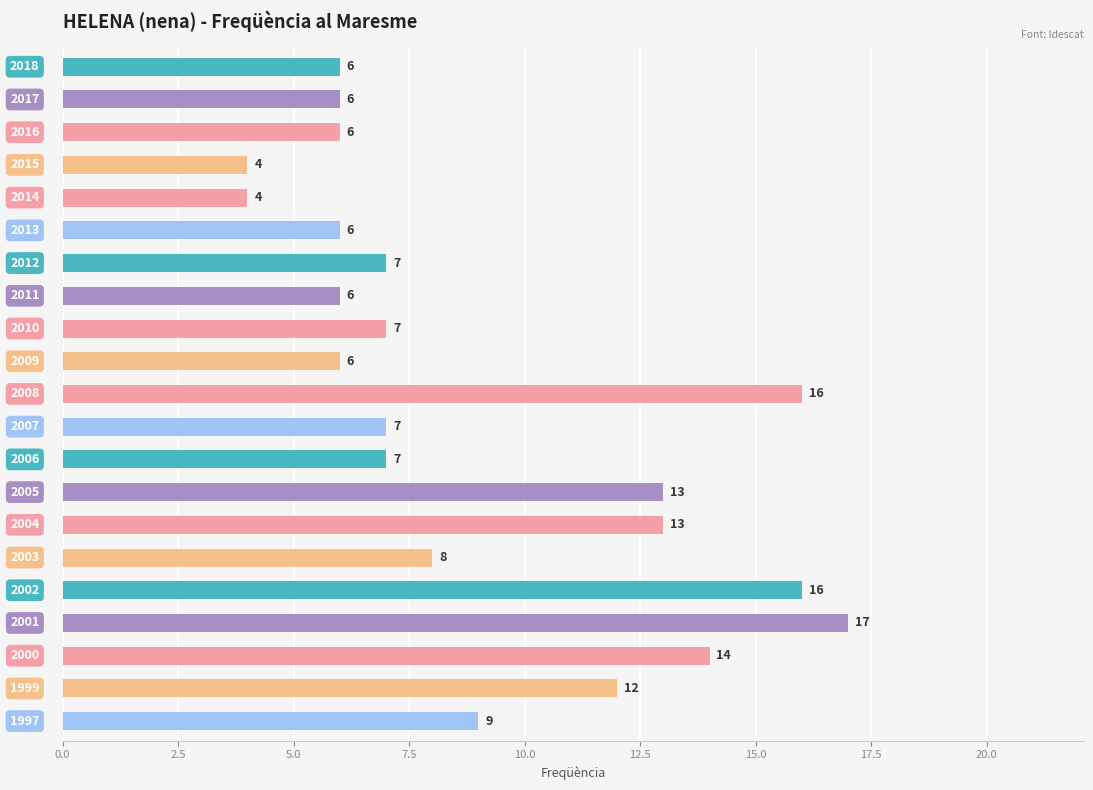

What is the minimum value shown in the chart?

4